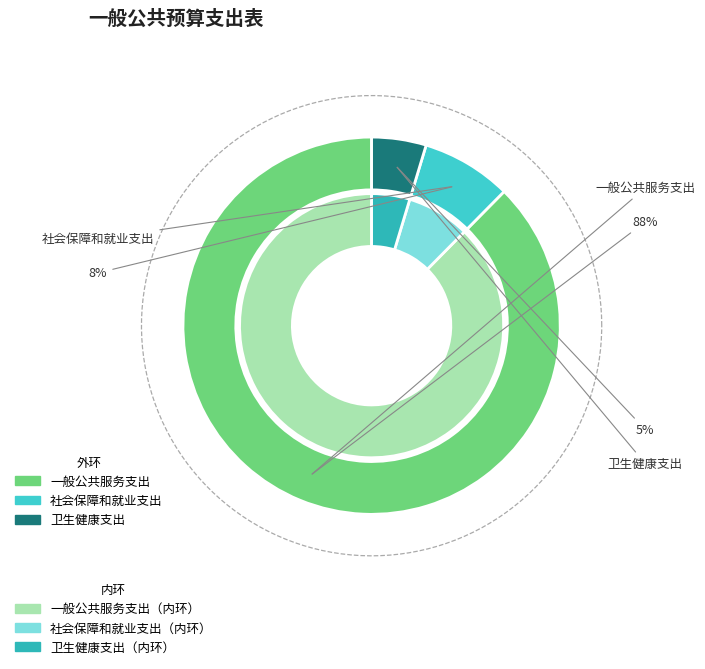

How many slices are in this pie chart?

3